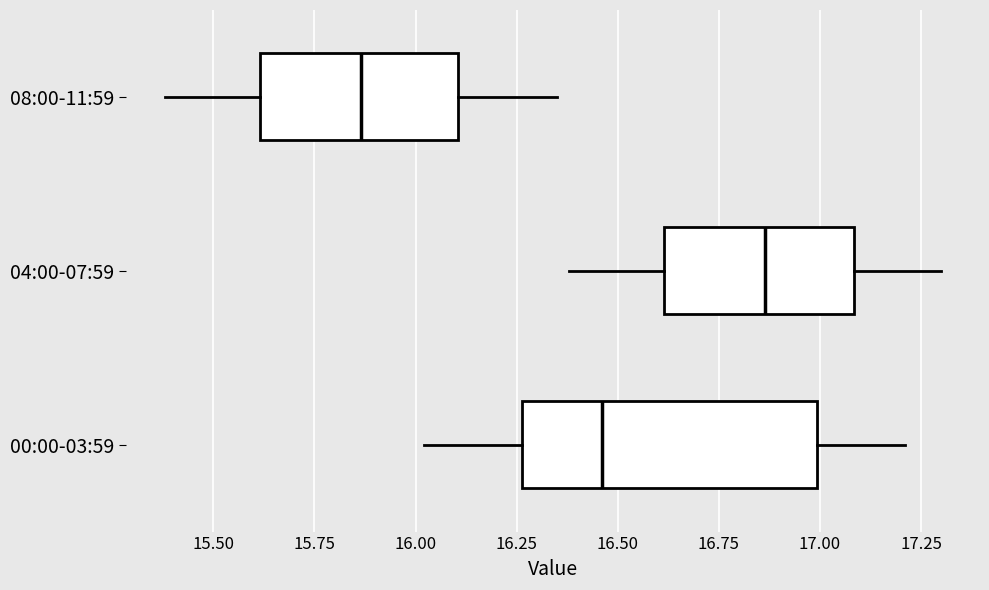

Where is the right edge of the box for 00:00-03:59 on the x-axis? The values are not printed on the chart, so give them approximately, as read against the axis.

17.00